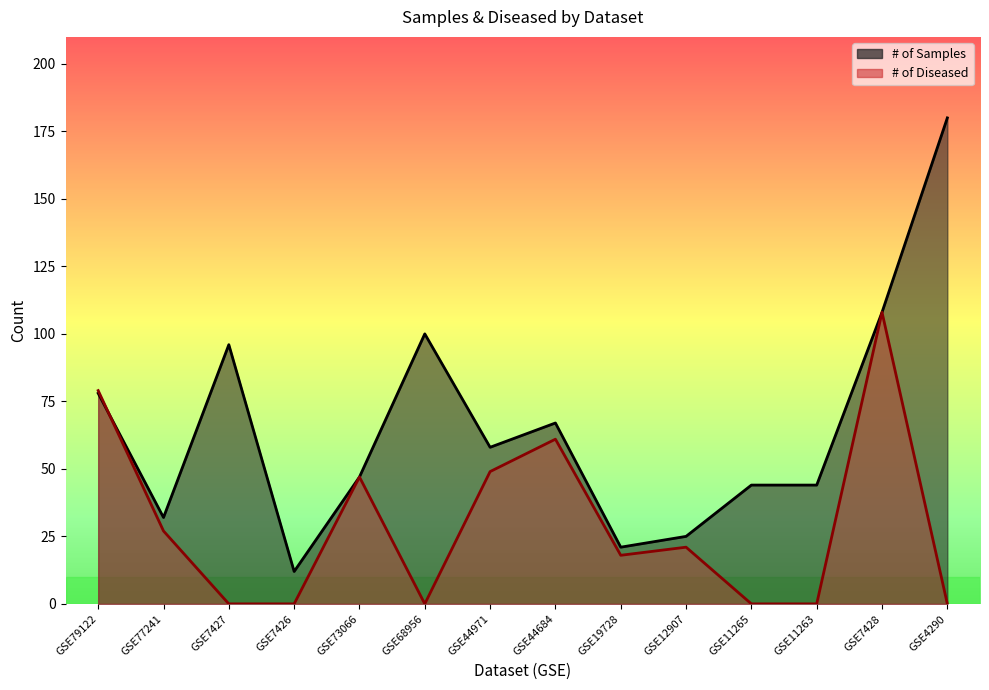

True or false: # of Samples has a value of 21 at GSE19728.

True